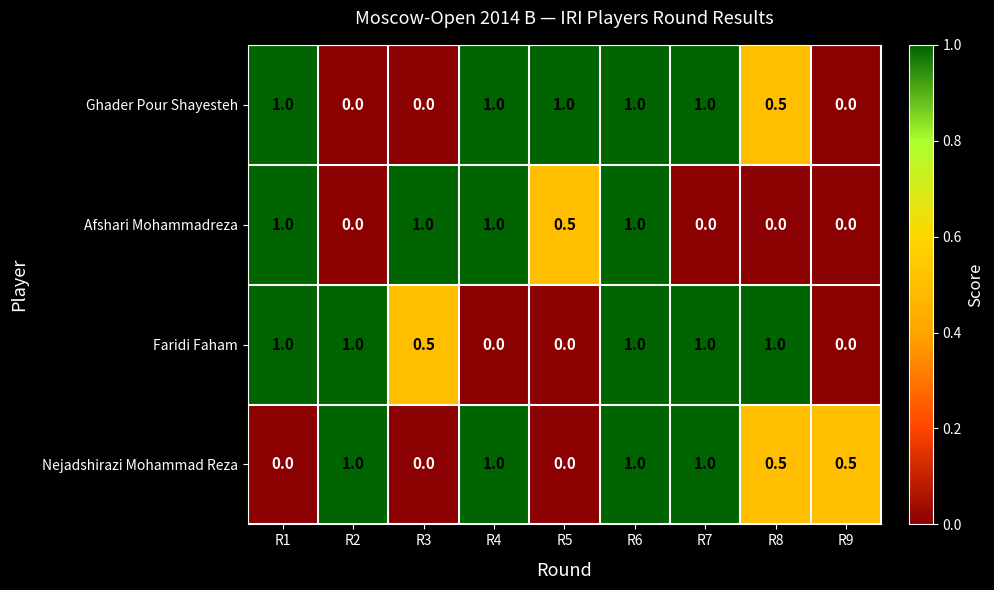

At which category is the sum across all series the highest?

R6